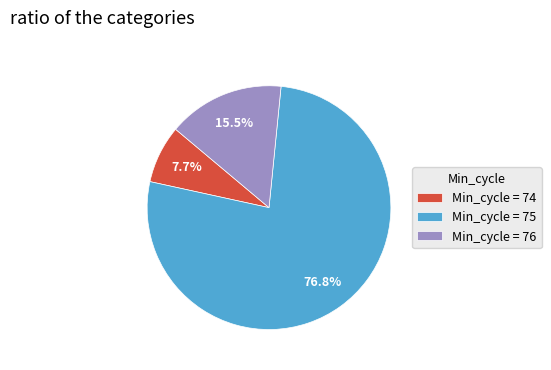

How many segments does this pie chart have?

3